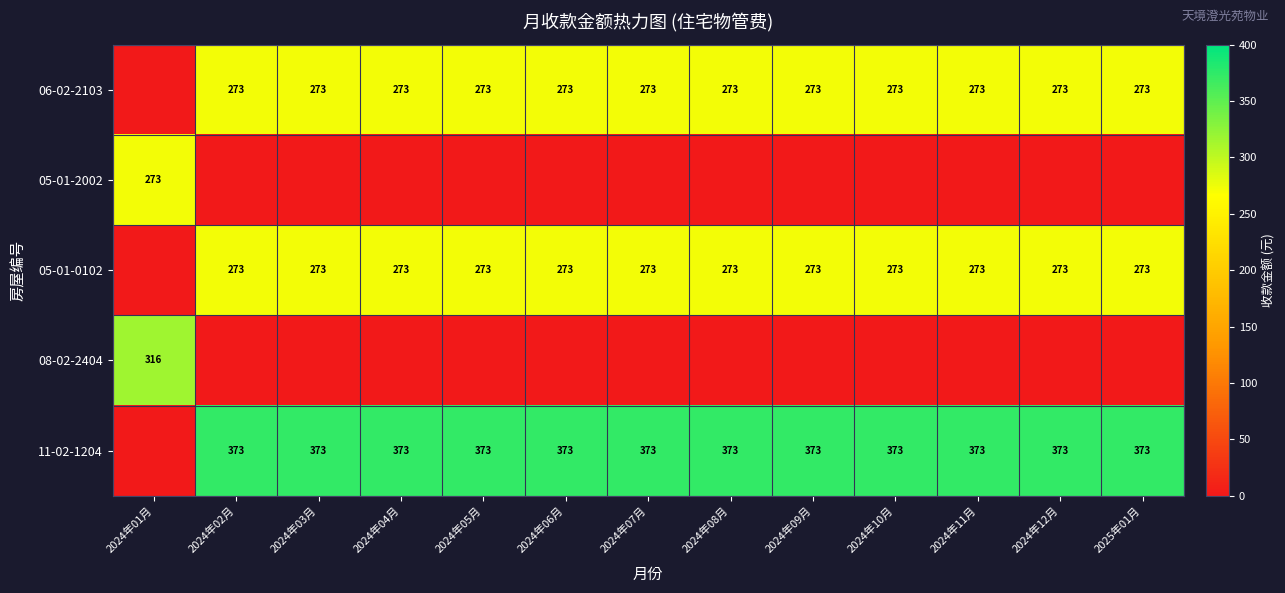

True or false: 11-02-1204 has a value of 373 at 2024年11月.

True